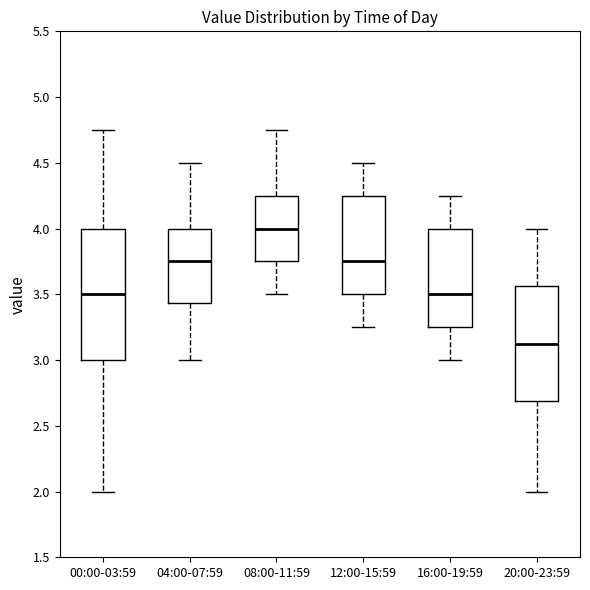

Reading left to right, transcribe this box plot: for each box, give where its median line is, the range the box spans, and where its two whiskers end, as read against the y-axis. The values are not printed on the chart, so give them approximately, as read against the axis.

00:00-03:59: median 3.50, box 3.00 to 4.00, whiskers 2.00 to 4.75
04:00-07:59: median 3.75, box 3.45 to 4.00, whiskers 3.00 to 4.50
08:00-11:59: median 4.00, box 3.75 to 4.25, whiskers 3.50 to 4.75
12:00-15:59: median 3.75, box 3.50 to 4.25, whiskers 3.25 to 4.50
16:00-19:59: median 3.50, box 3.25 to 4.00, whiskers 3.00 to 4.25
20:00-23:59: median 3.15, box 2.70 to 3.55, whiskers 2.00 to 4.00